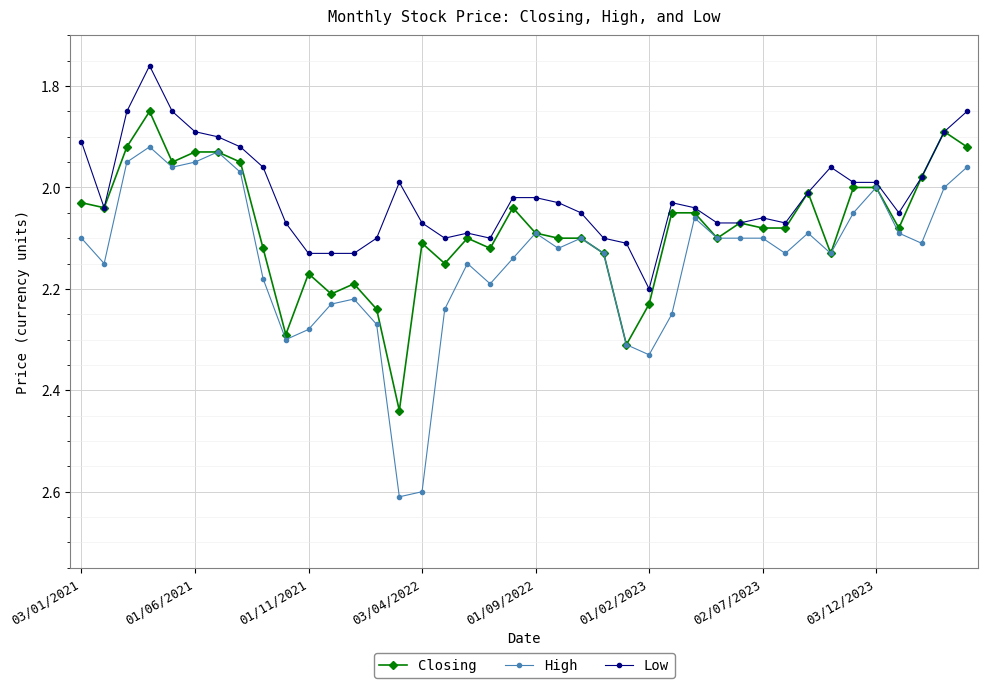

True or false: Closing has more than 0 points higher than both neighbors.

True